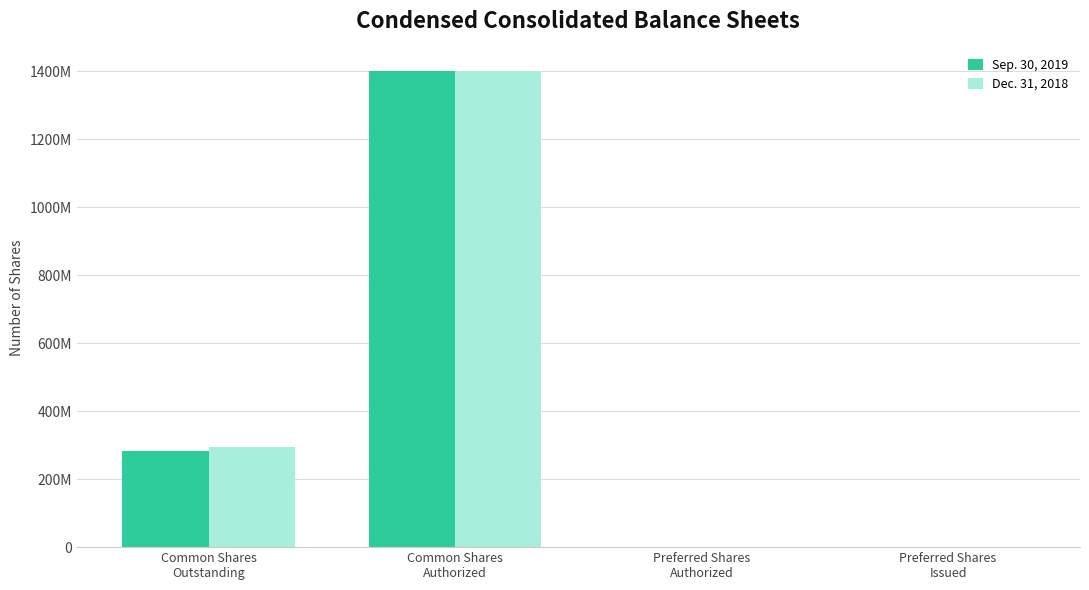

At which label does Sep. 30, 2019 first exceed 284100000?

Common Shares
Authorized